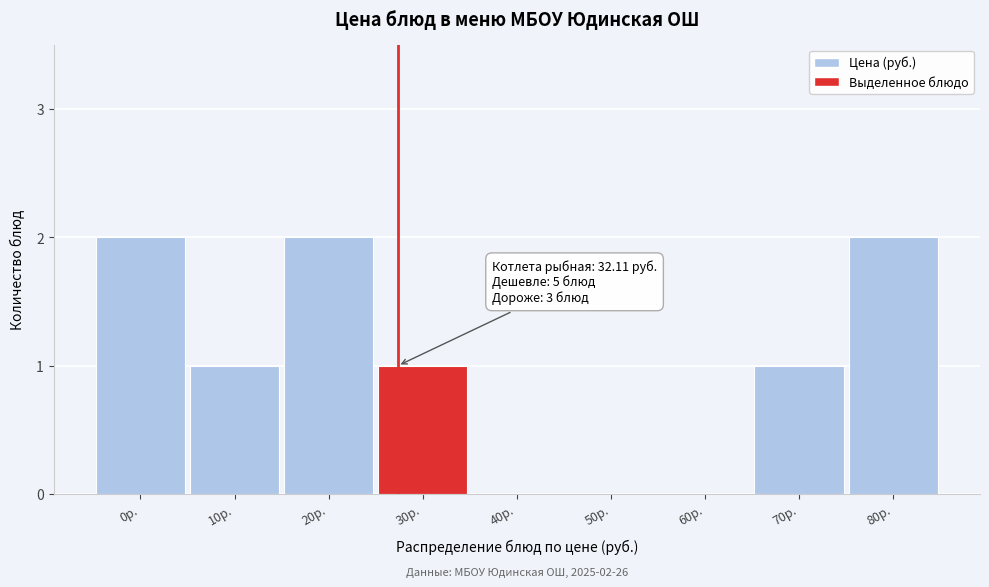

Reading left to right, what are all the values shown in this chart?

0р.=2	10р.=1	20р.=2	30р.=1	40р.=0	50р.=0	60р.=0	70р.=1	80р.=2